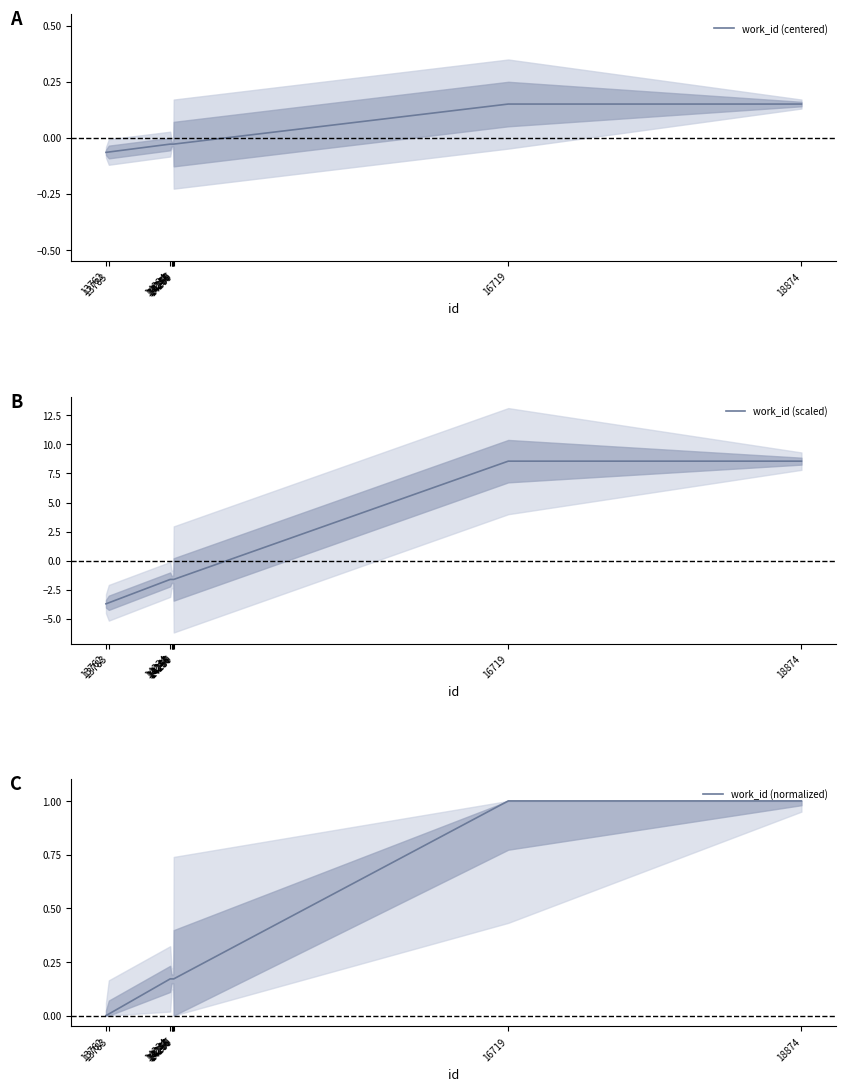

What are all the series names shown in the legend?

work_id (centered), work_id (scaled), work_id (normalized)